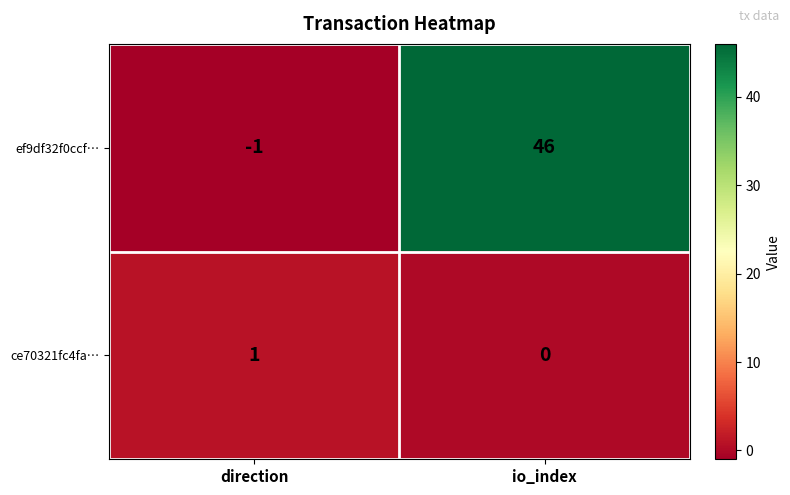

What is the maximum value shown in the chart?

46